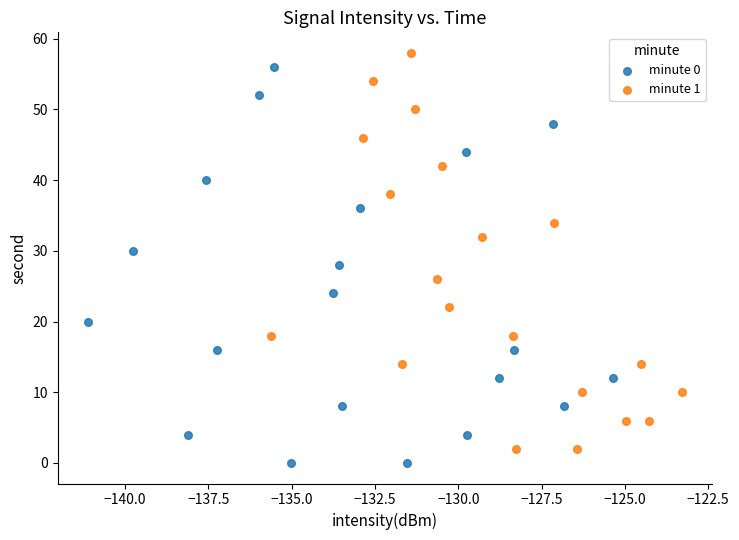

What are all the series names shown in the legend?

minute 0, minute 1